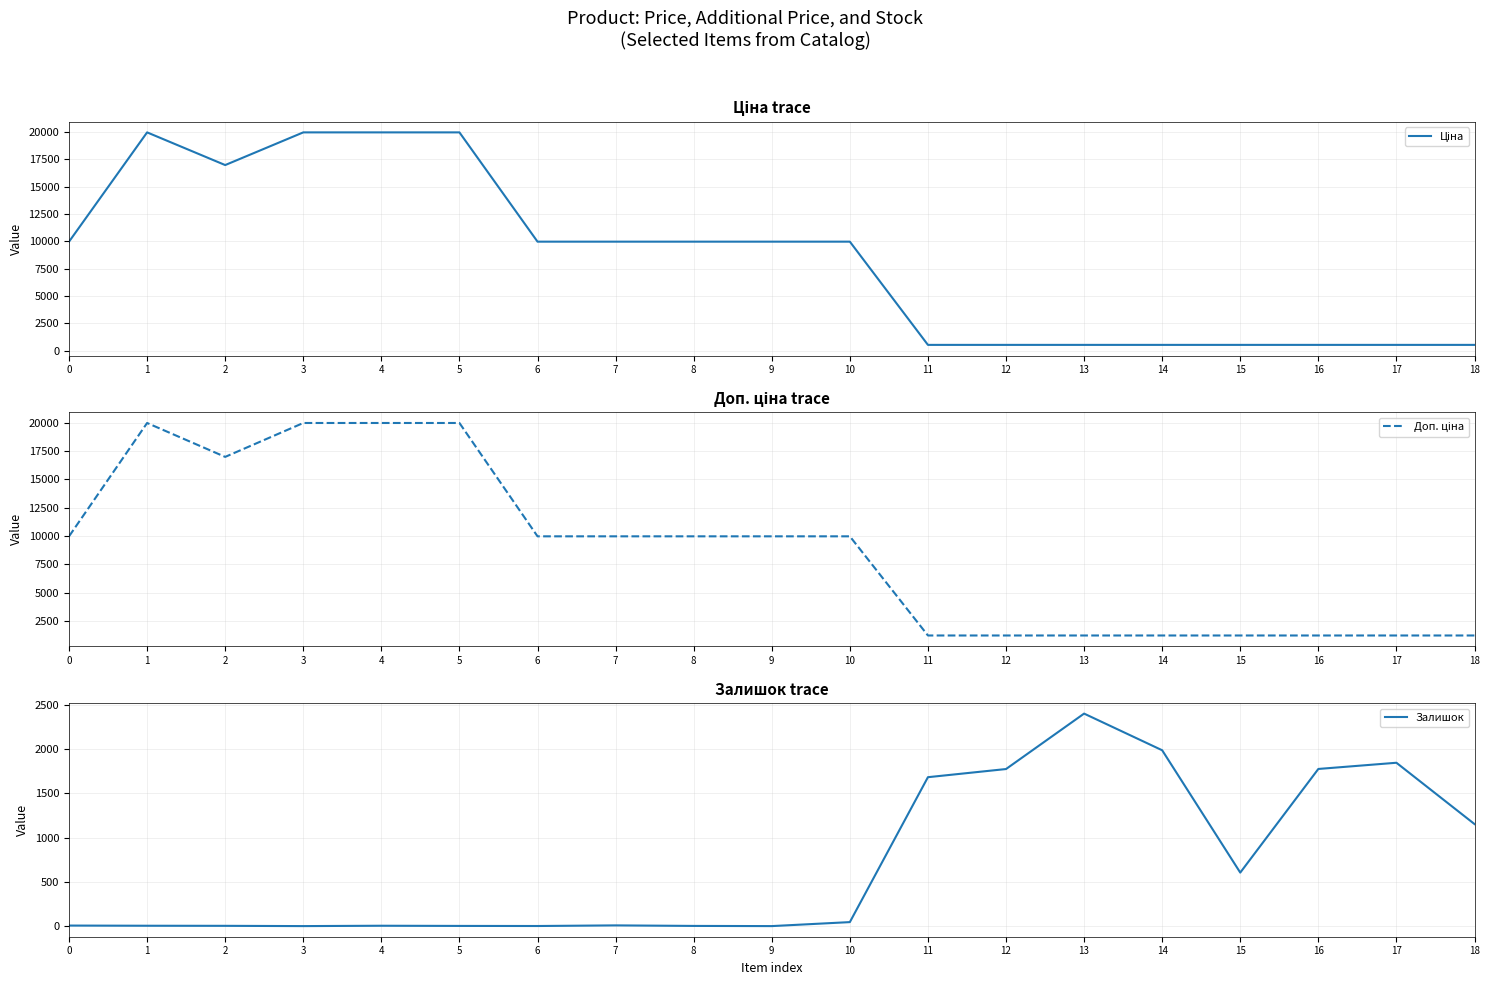

The value of Залишок at 1 is 5.0. True or false?

True